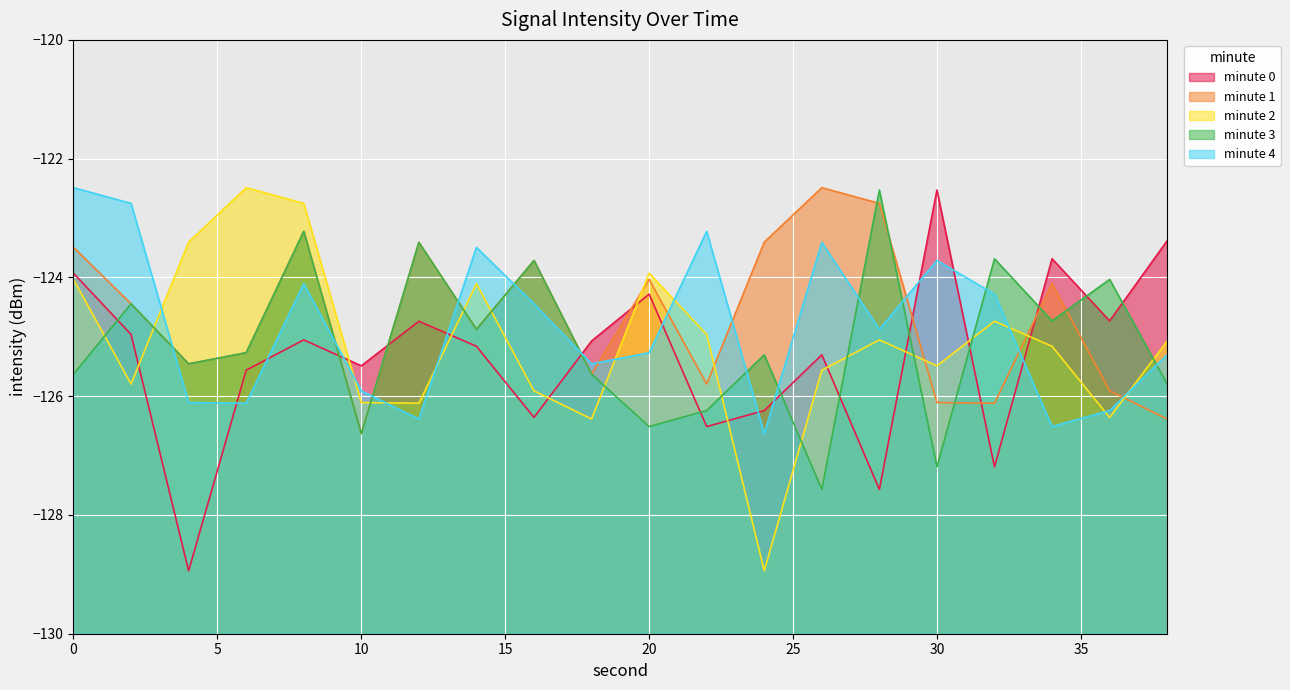

Does the chart display data point markers on the line(s)?

No